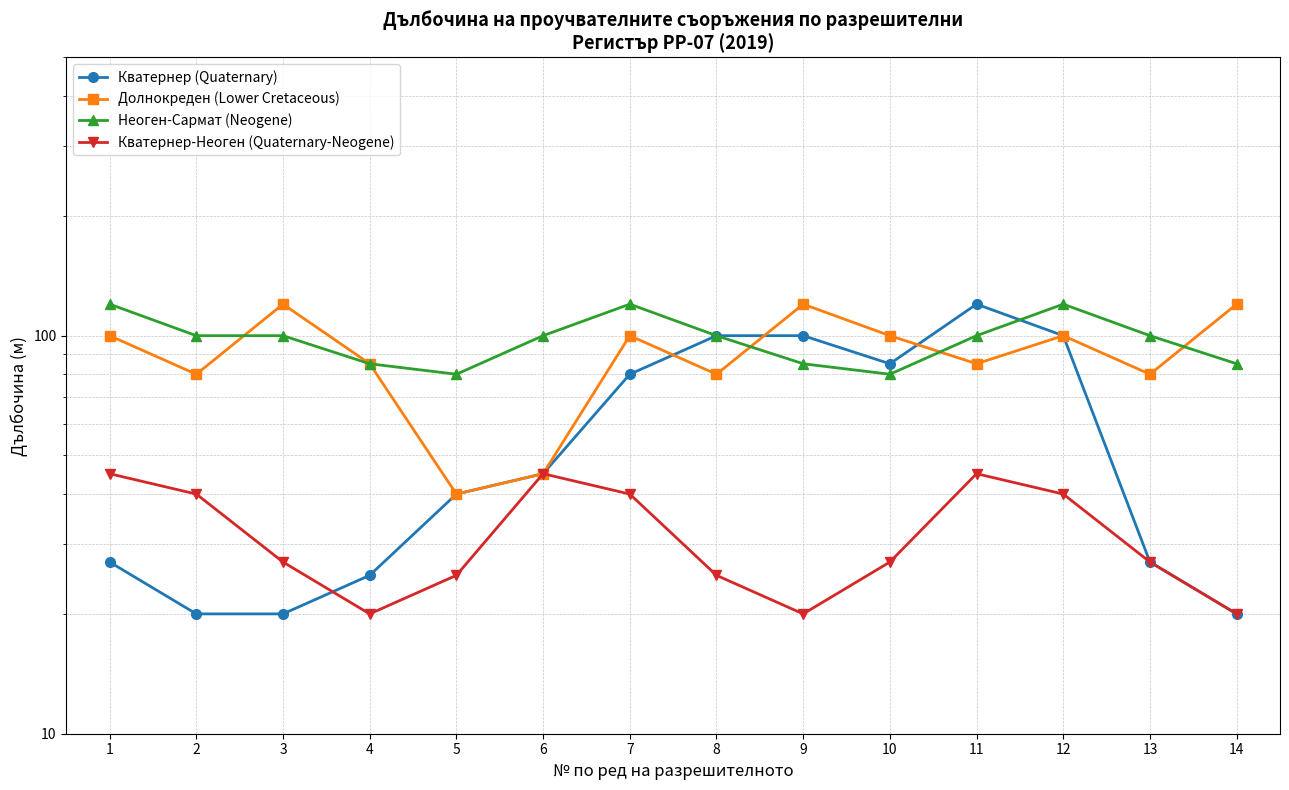

At which label does Долнокреден (Lower Cretaceous) reach its minimum?

5